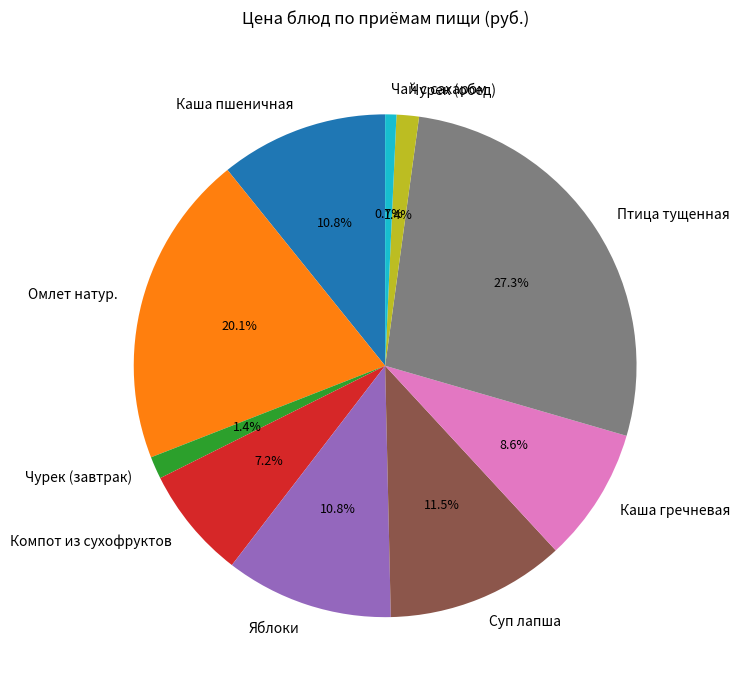

True or false: Яблоки accounts for 23% of the total.

False